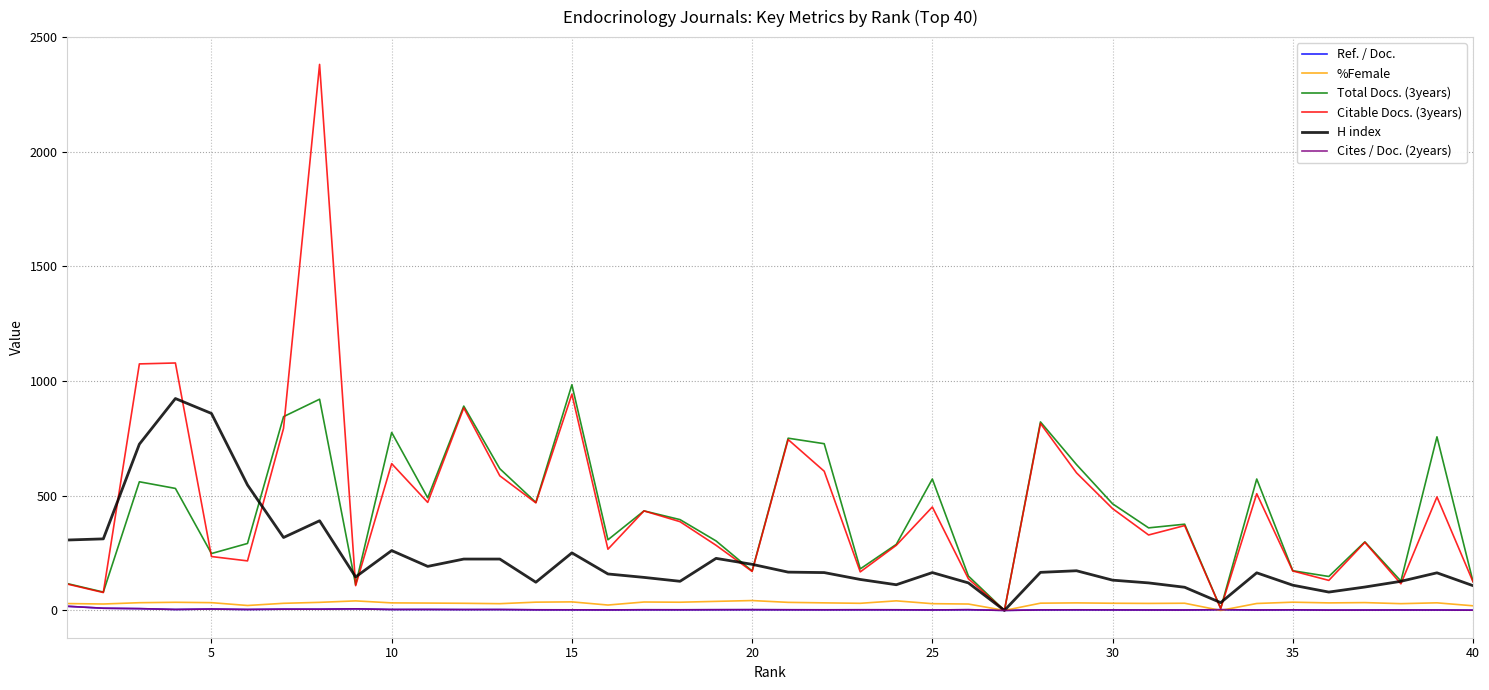

Does the chart have visible grid lines?

Yes